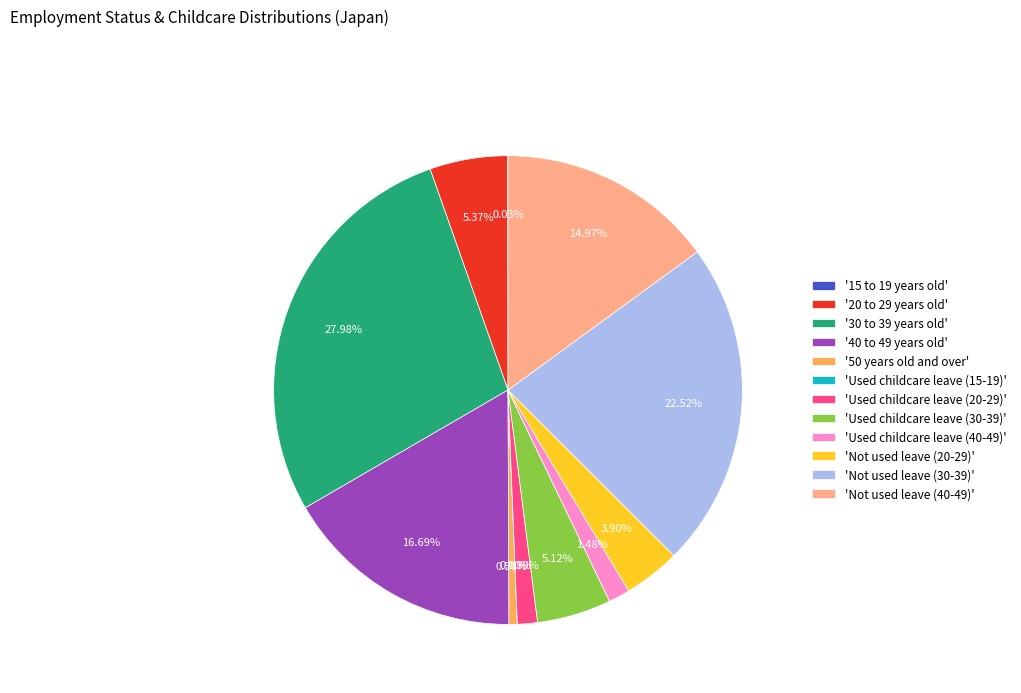

Do 'Not used leave (40-49)' and 'Used childcare leave (40-49)' together represent more than half of the pie?

No